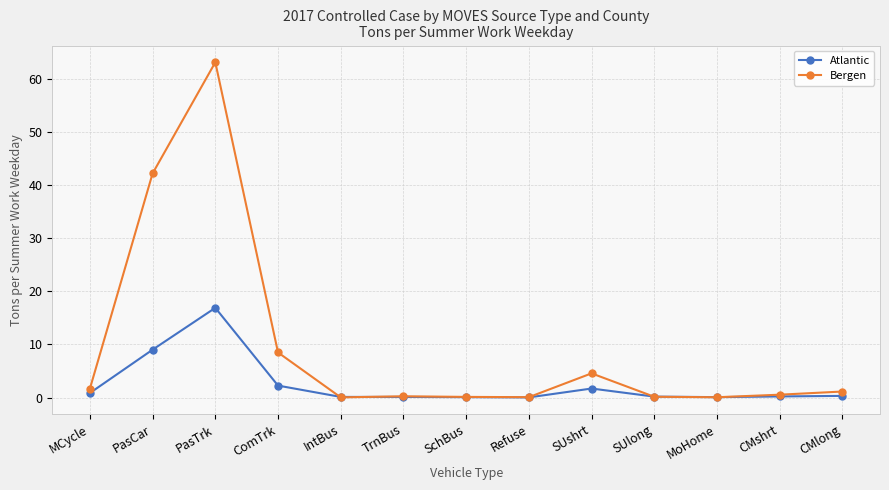

What is the sum of the Bergen values at CMlong and Refuse?

1.2